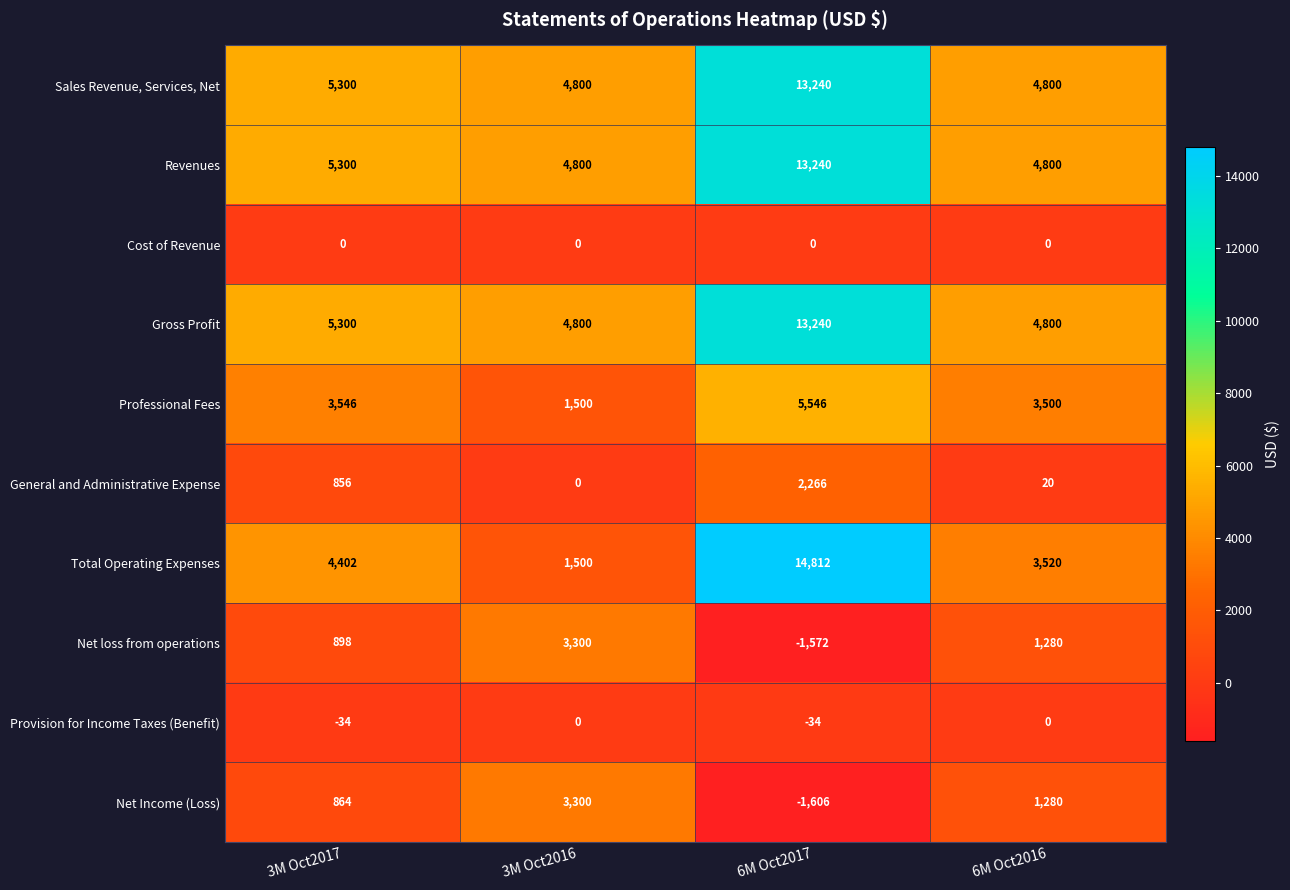

Is it true that Total Operating Expenses equals 2182 at 3M Oct2016?

False